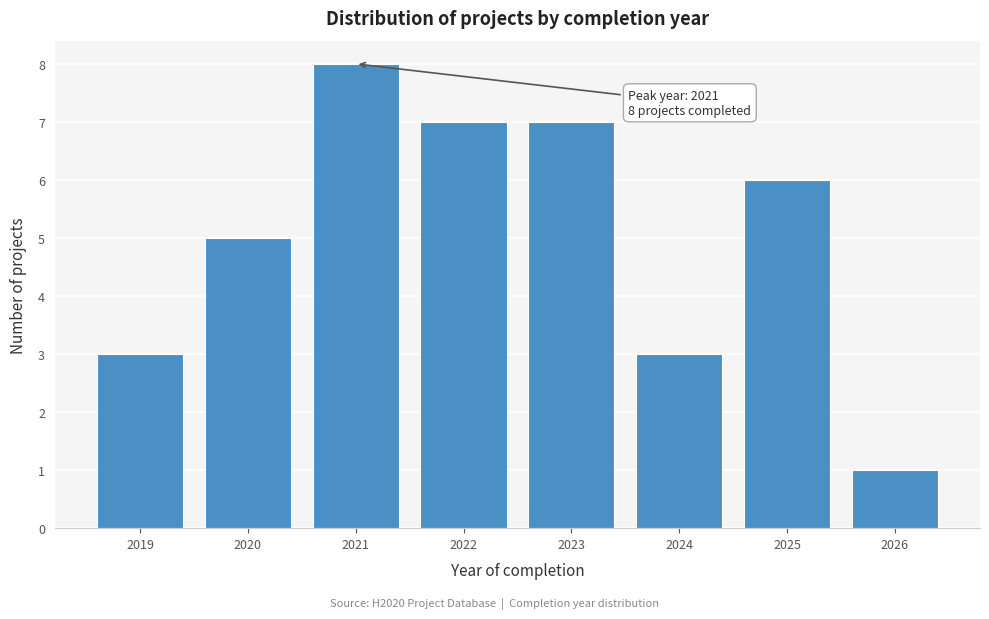

Reading left to right, list all the values displayed in this chart.

2019=3	2020=5	2021=8	2022=7	2023=7	2024=3	2025=6	2026=1